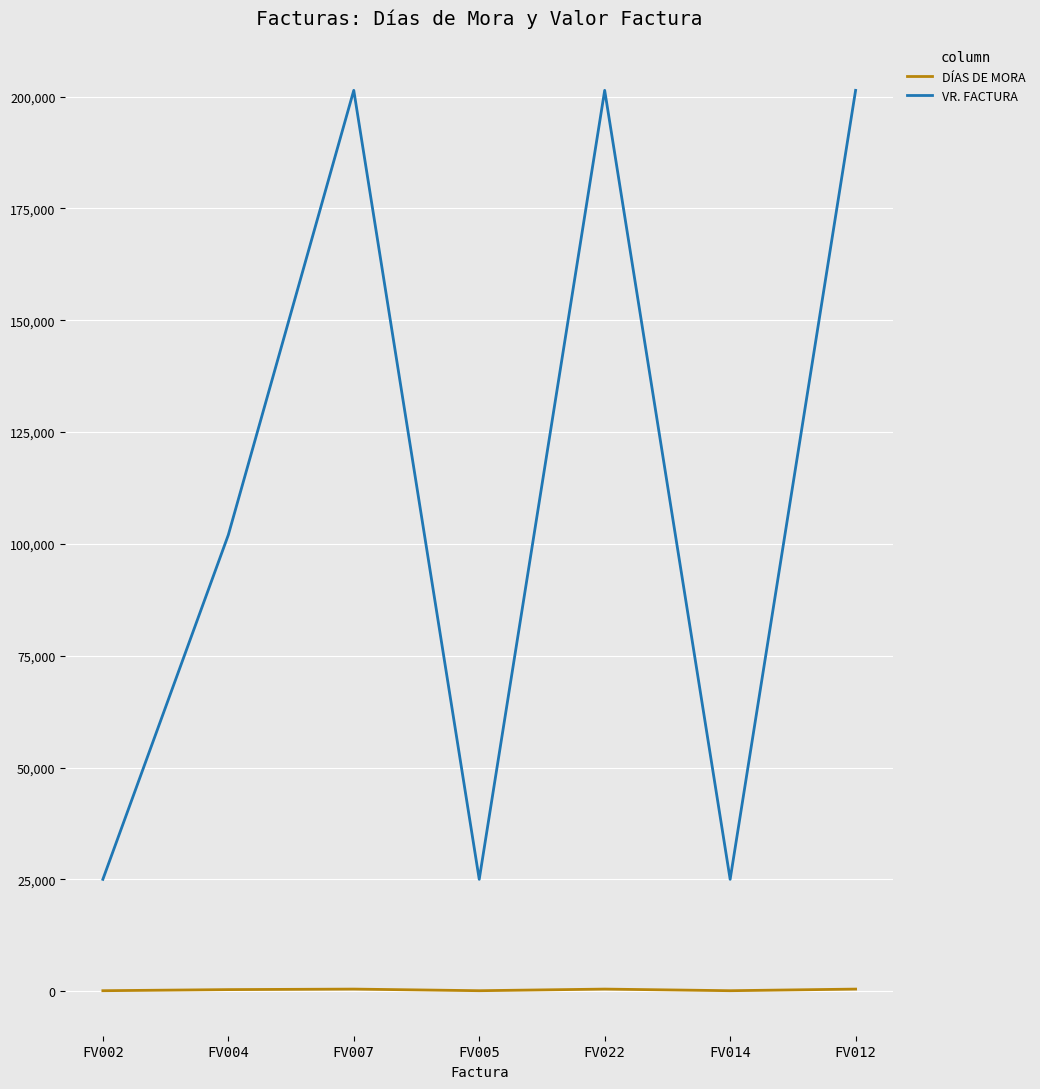

Where is the first local maximum for VR. FACTURA?

FV007